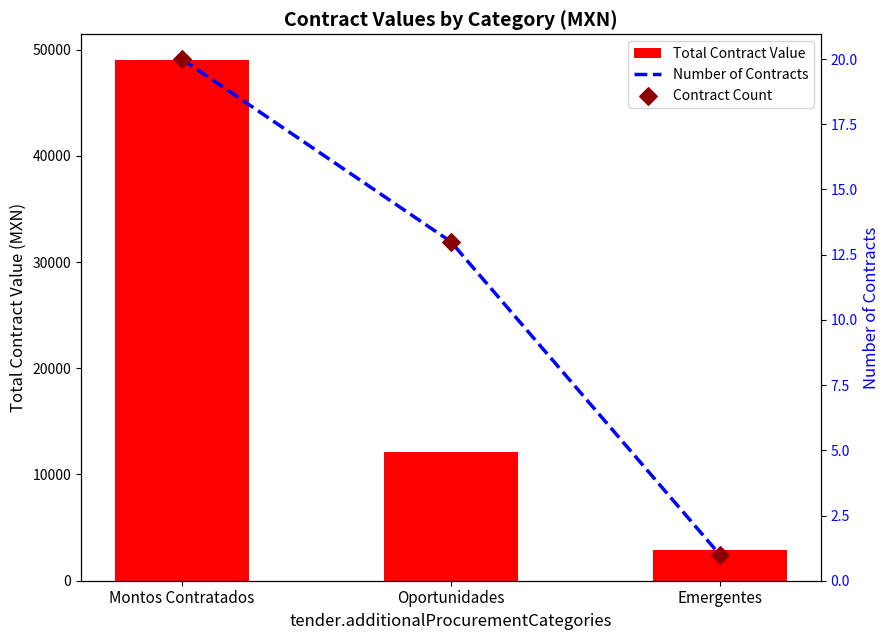

Which series contains the lowest Y value?

Number of Contracts